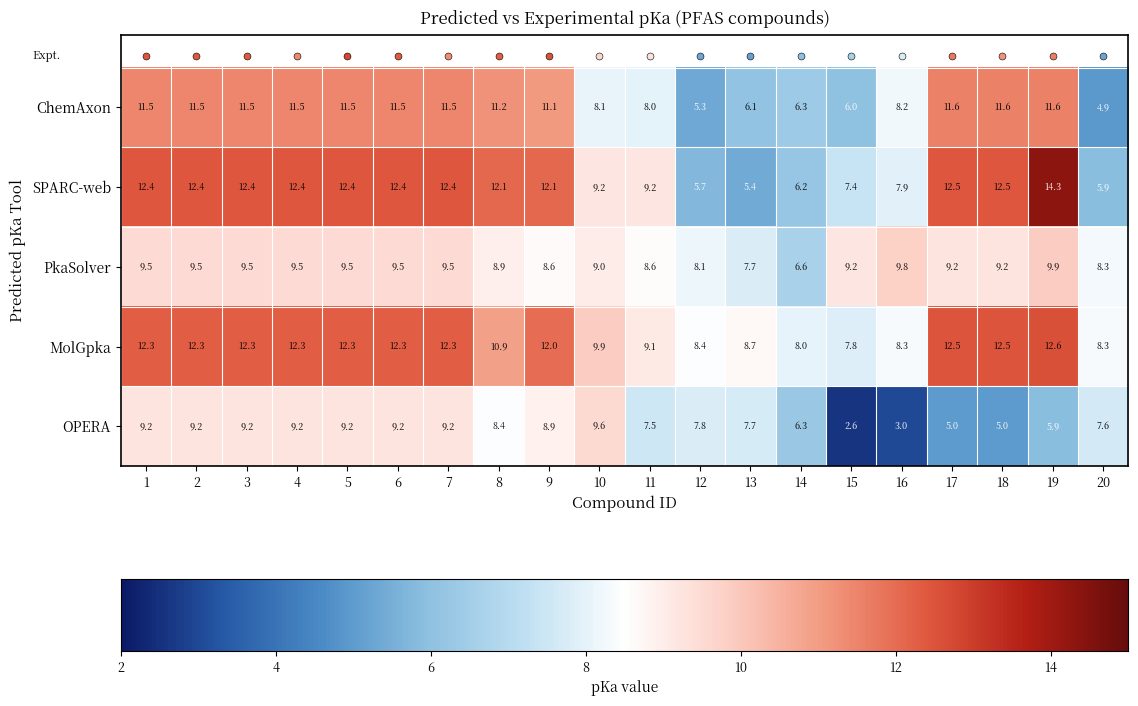

Is it true that PkaSolver equals 7.7 at 13?

True